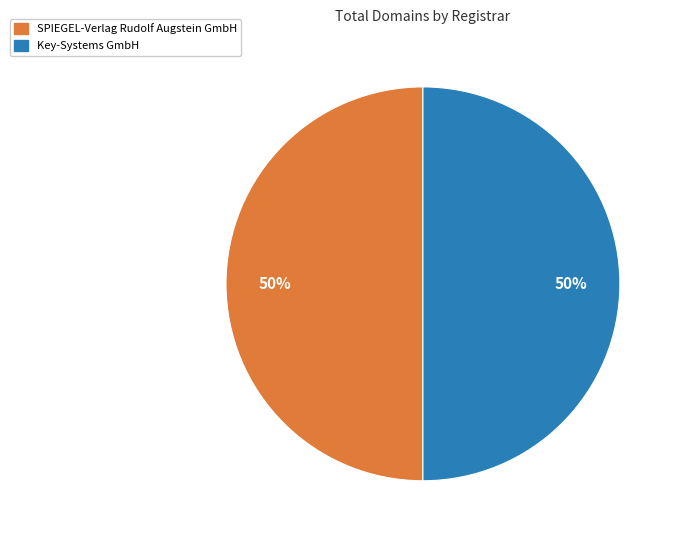

Do SPIEGEL-Verlag Rudolf Augstein GmbH and Key-Systems GmbH together represent more than half of the pie?

Yes